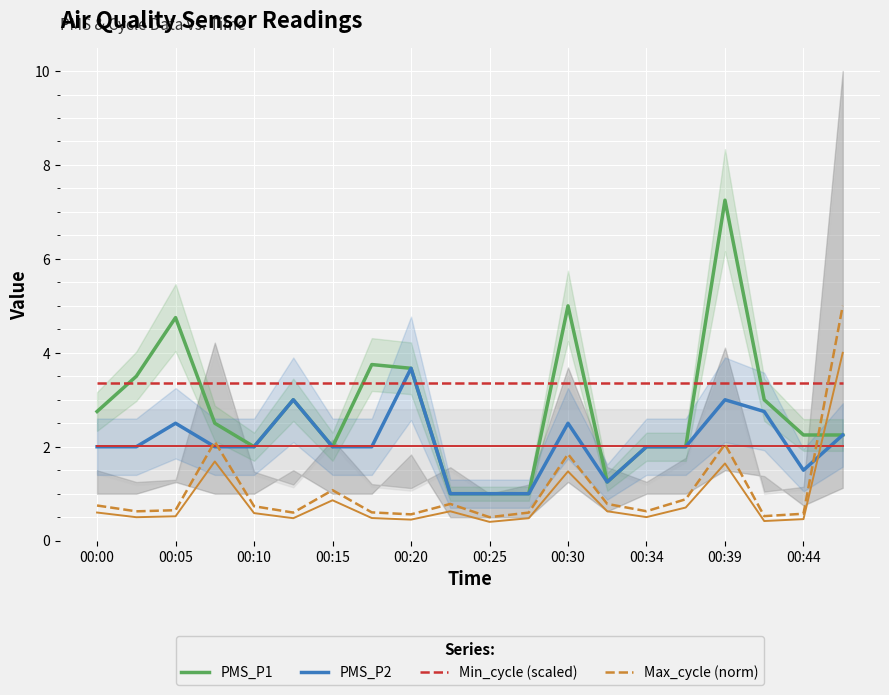

In PMS_P1, how many points are higher than both neighbors (excluding endpoints)?

5